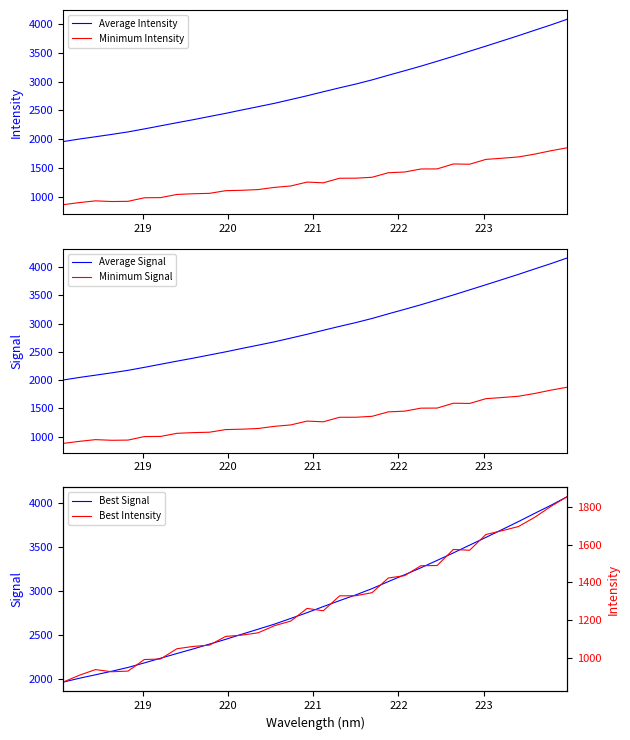

How many data points in Average Intensity are less than 2823?

16